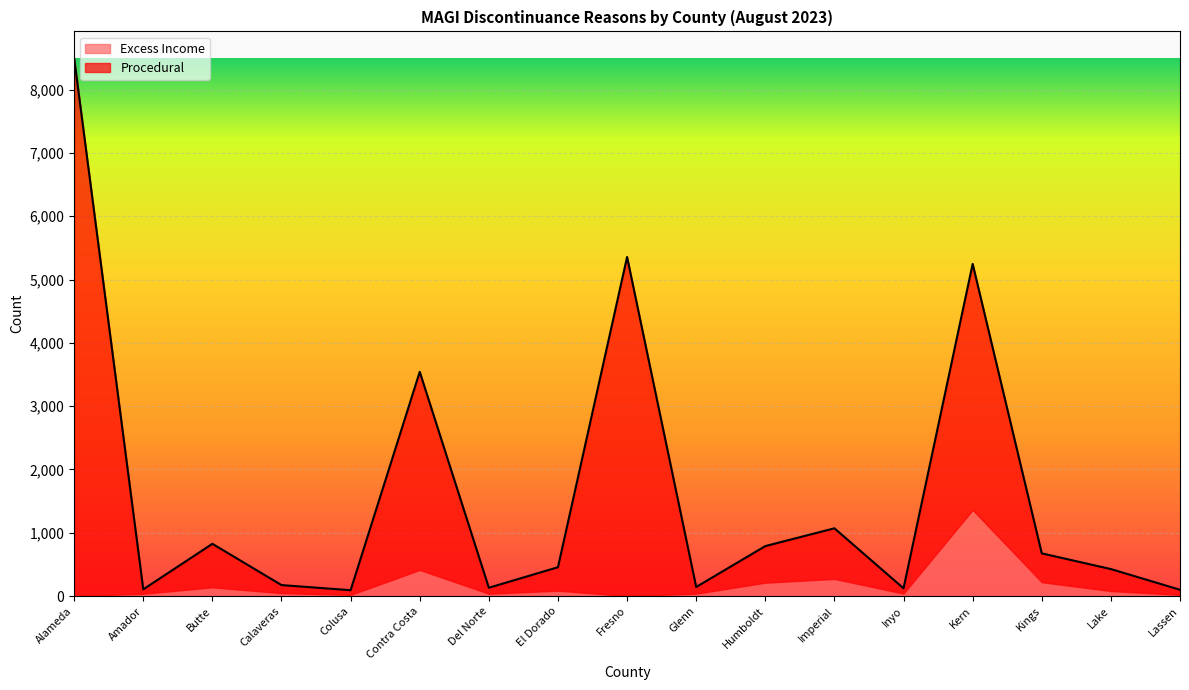

Reading right to left, extract all data points from this chart.

100	427	675	5248	123	1071	790	144	5357	456	132	3543	93	174	826	107	8496